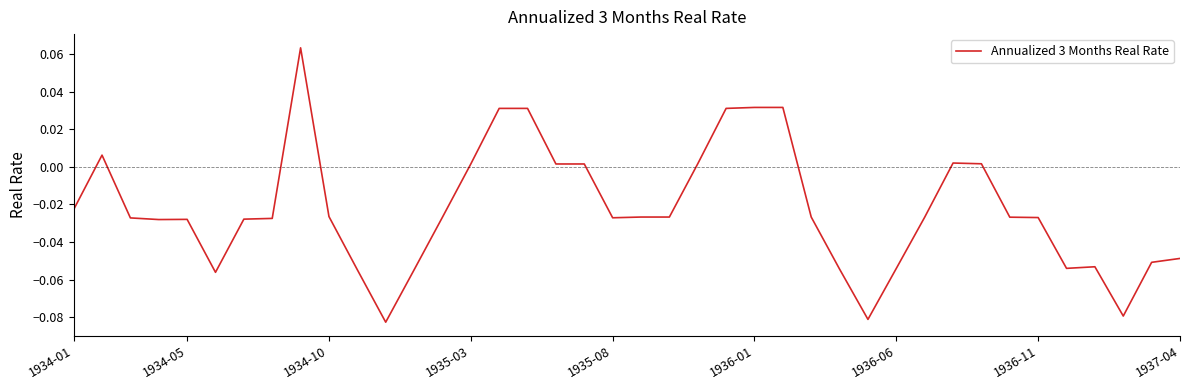

What is the value of the 13th point from the left?

-0.1